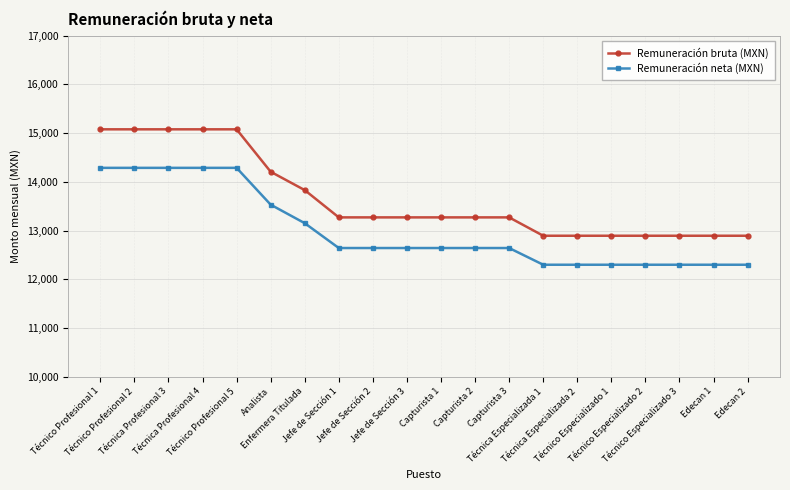

What is the total value across all series at Técnica Profesional 3?

29363.1